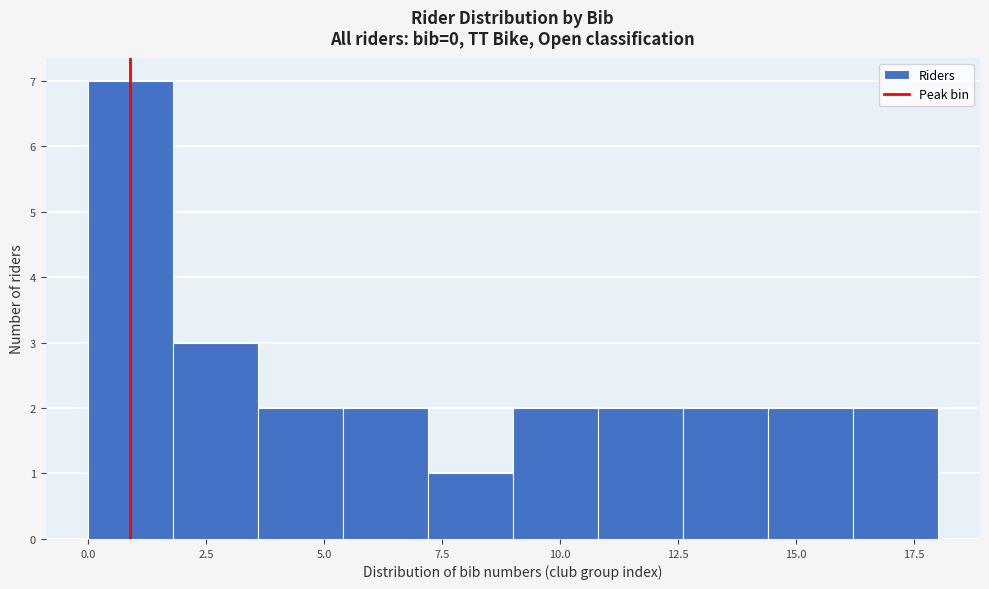

Around what value on the x-axis is the tallest bar? Give the approximate position of its centre, as read against the axis.

1.0